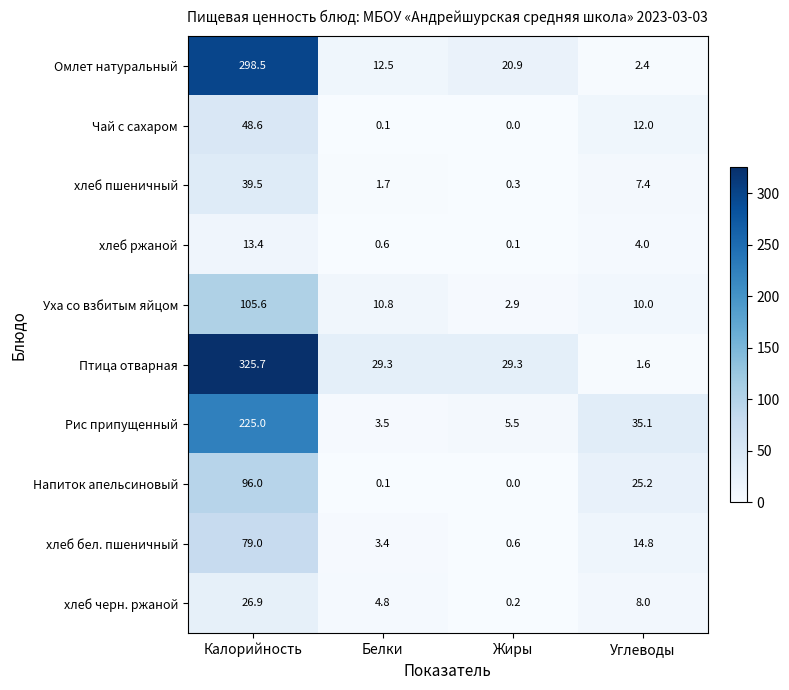

What is the difference between the maximum and minimum values in the Птица отварная series?

324.1